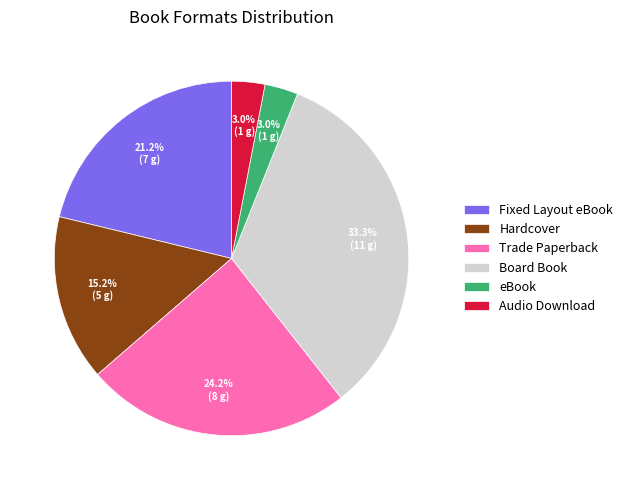

How many slices are in this pie chart?

6